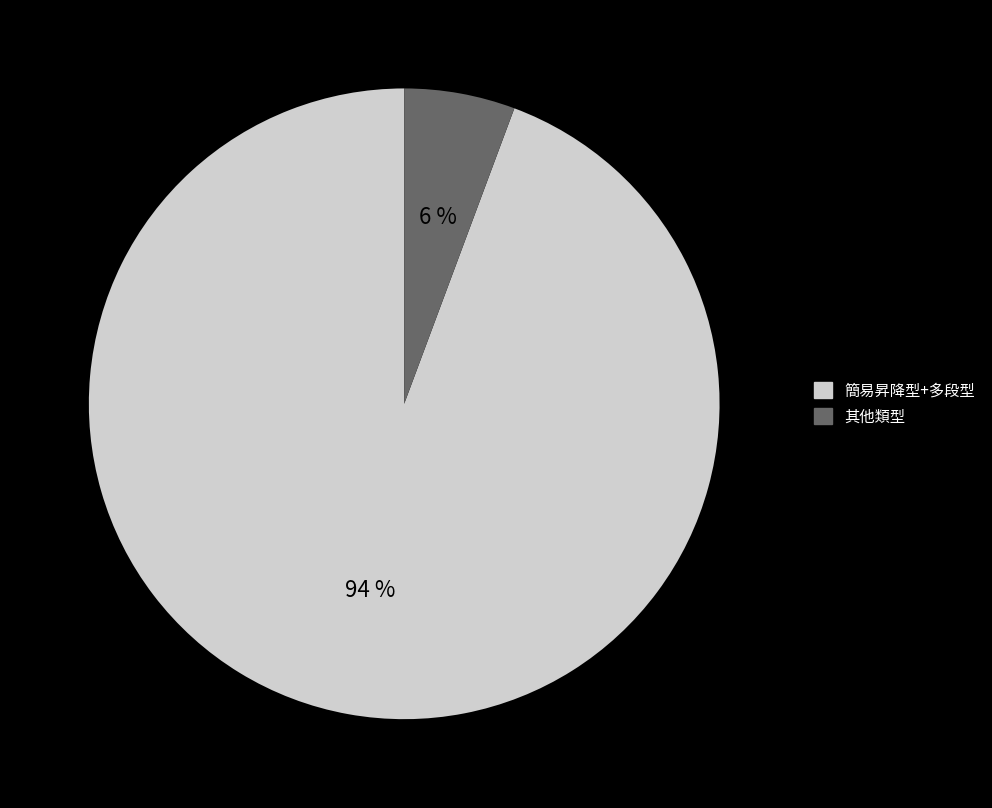

How many segments does this pie chart have?

2